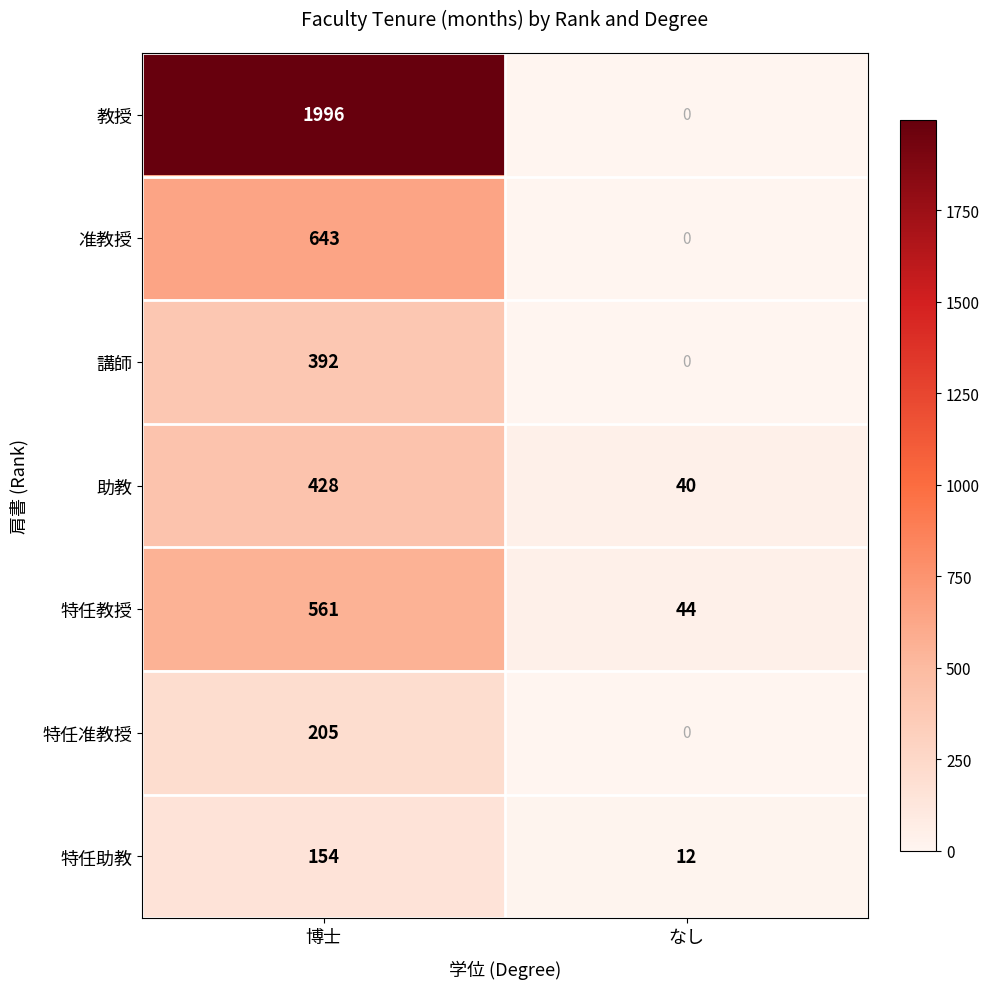

How many data points does each series have?

2